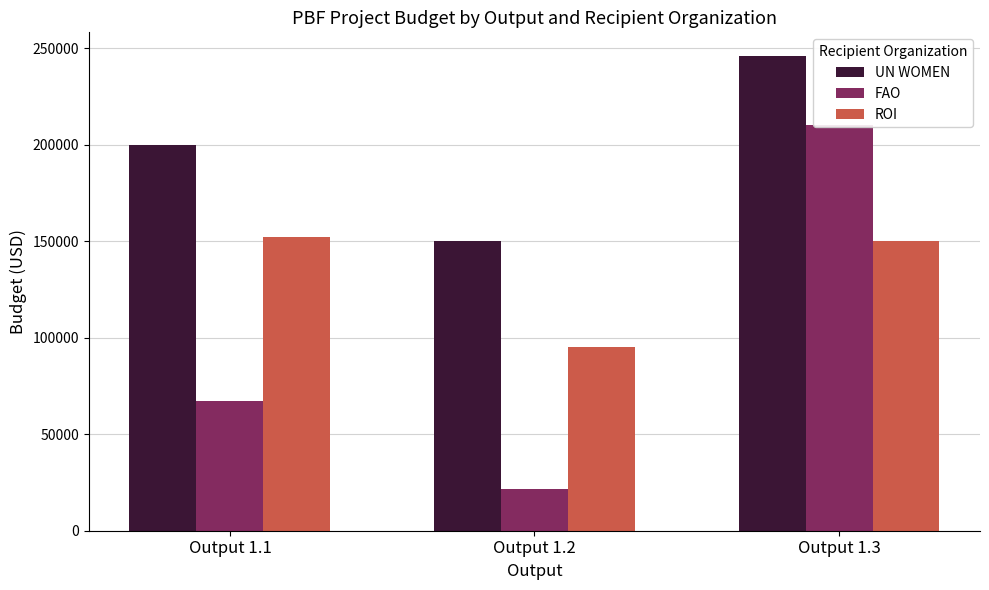

Which label corresponds to the largest value in the chart?

Output 1.3